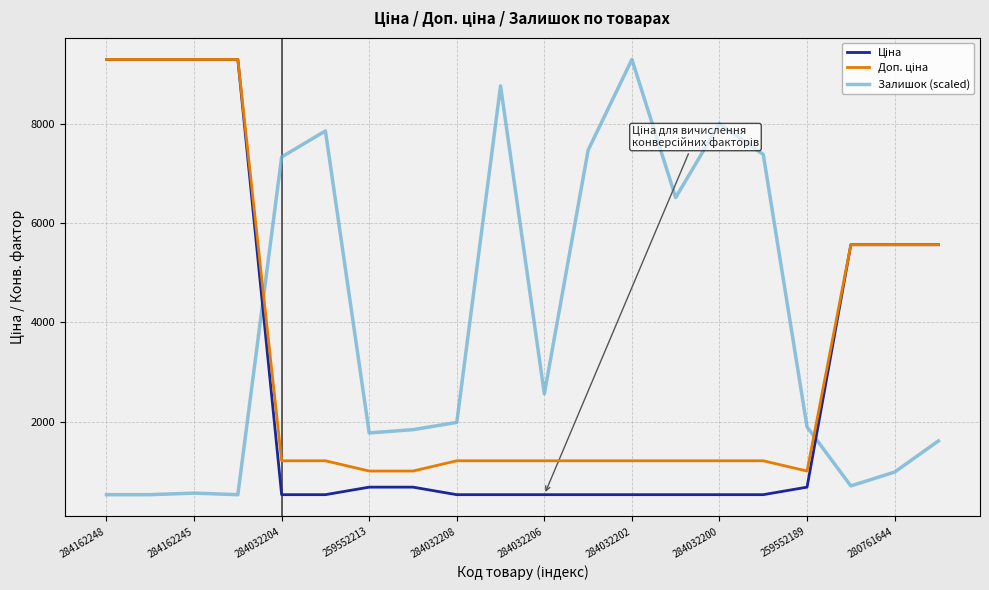

What is the maximum value shown in the chart?

9290.5